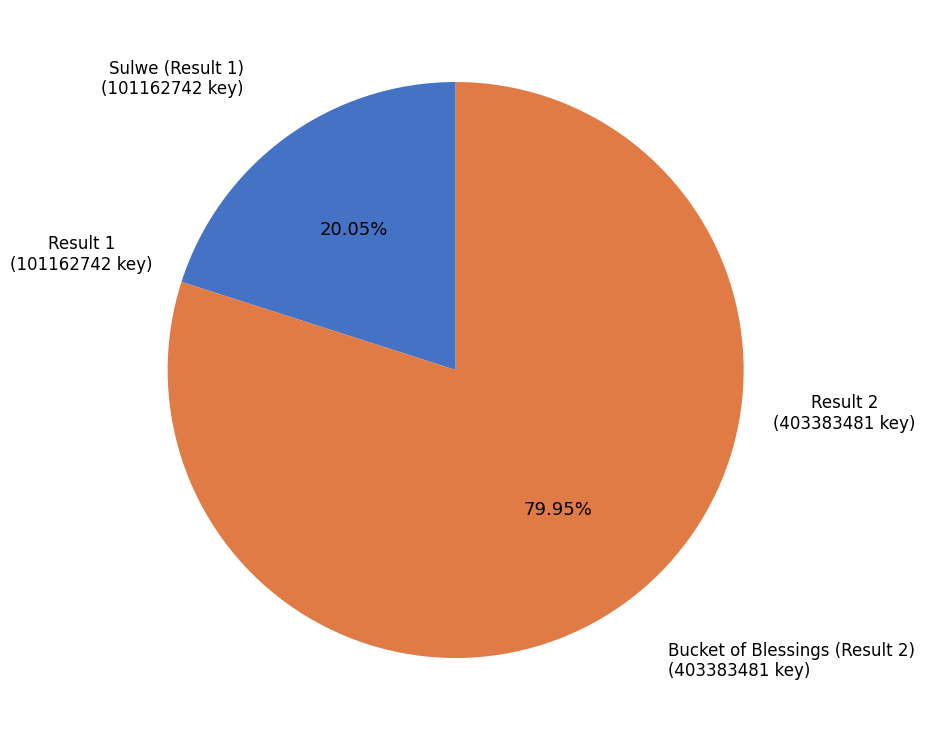

Count the number of slices in the pie.

2